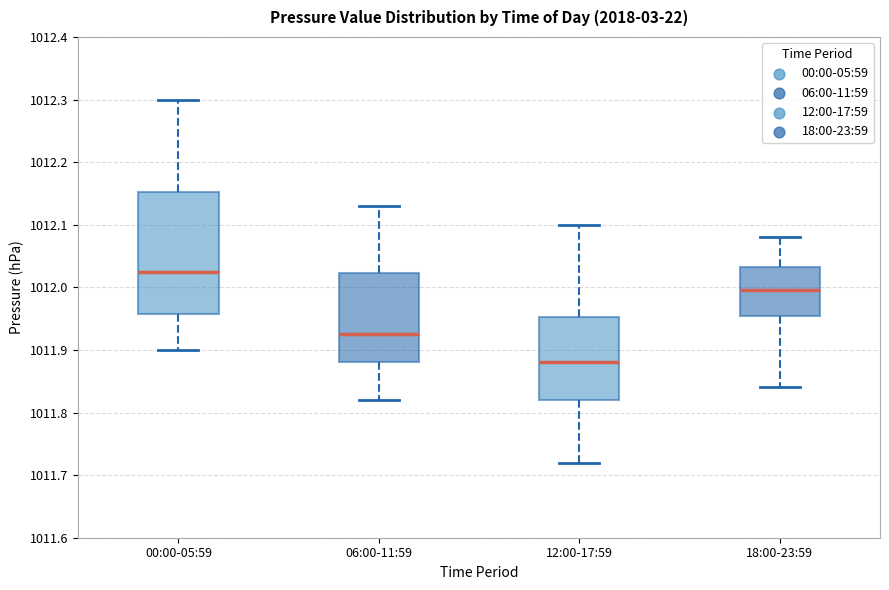

Comparing the boxes themselves (not the whiskers), which one is the tallest?

00:00-05:59